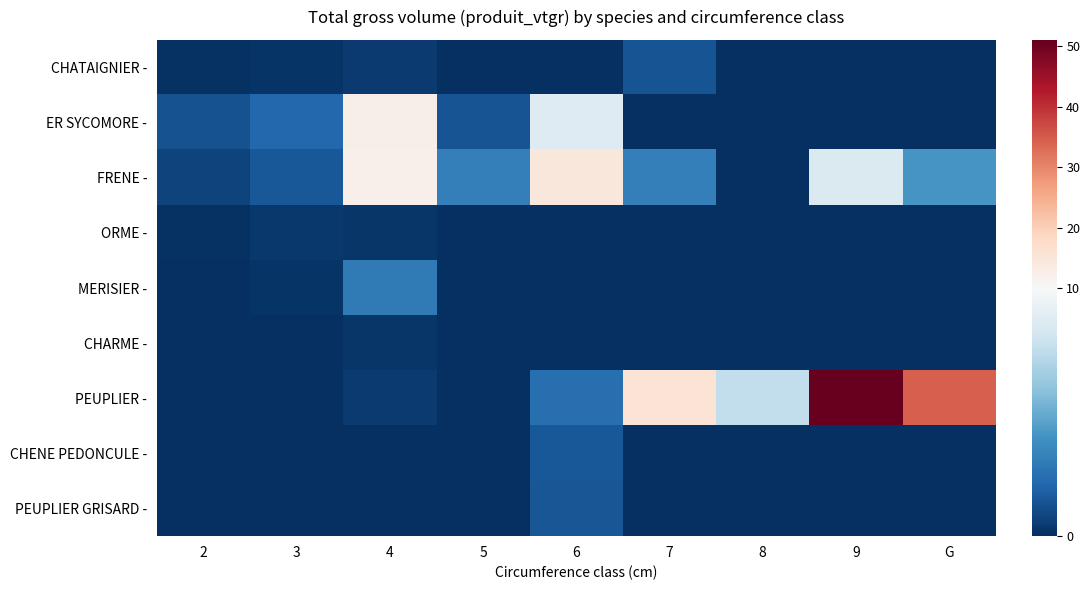

Rank the series by their maximum value, from highest to lowest.

PEUPLIER -, FRENE -, ER SYCOMORE -, MERISIER -, CHENE PEDONCULE -, PEUPLIER GRISARD -, CHATAIGNIER -, ORME -, CHARME -